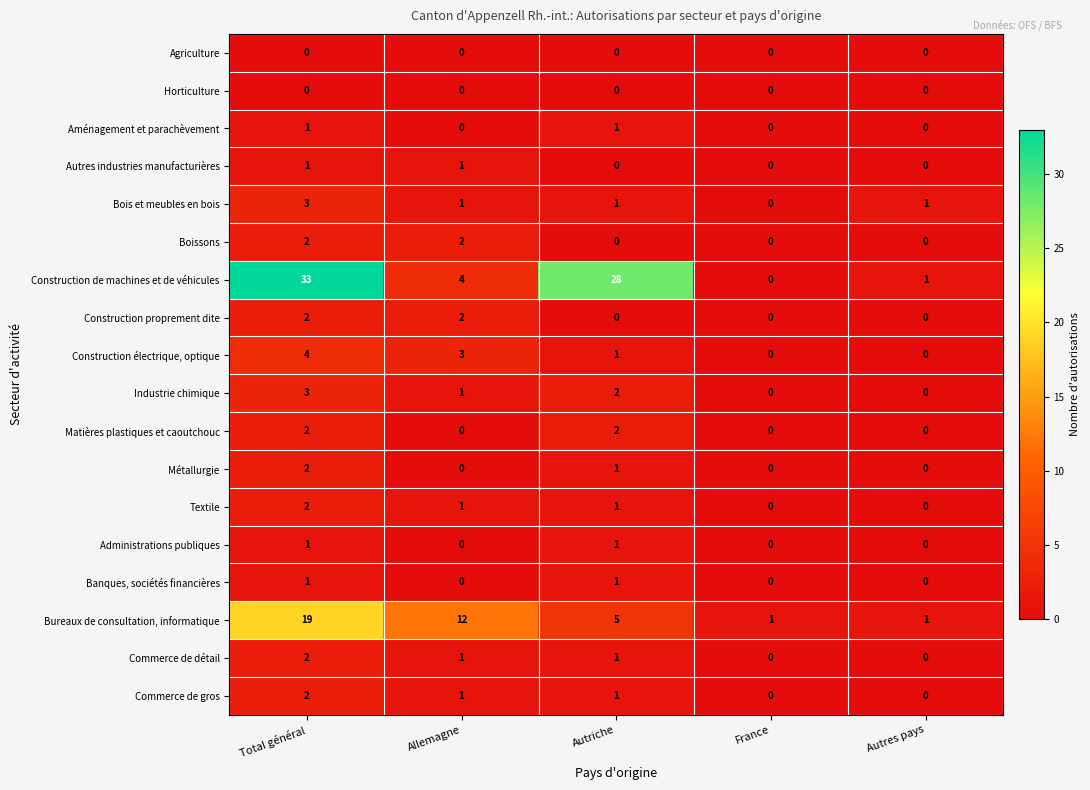

True or false: Bureaux de consultation, informatique has a value of 7 at Autriche.

False